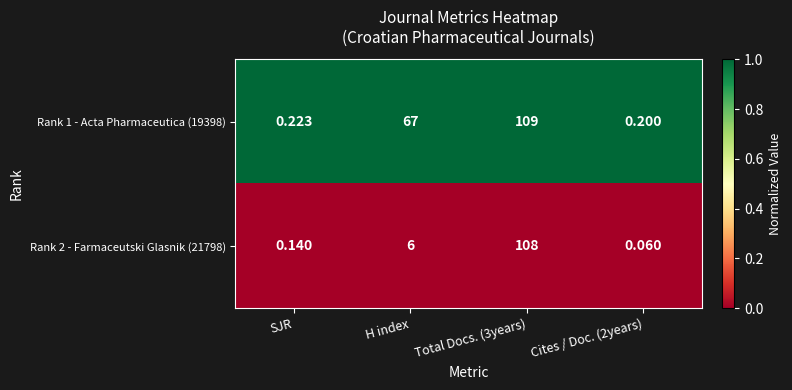

Where is Rank 2 - Farmaceutski Glasnik (21798) nearest to the value 54?

H index